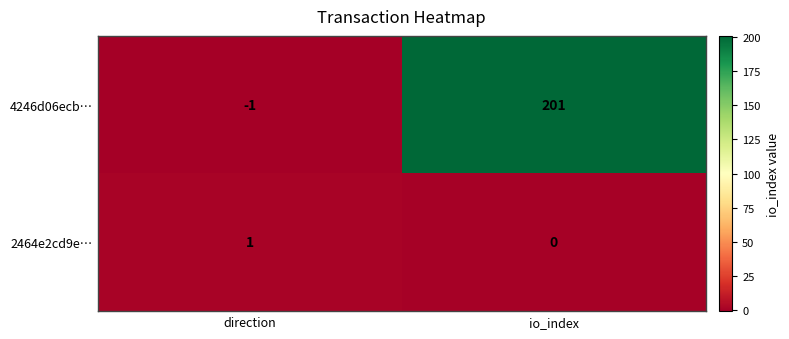

The 2464e2cd9e… series shows 0 at io_index. True or false?

True